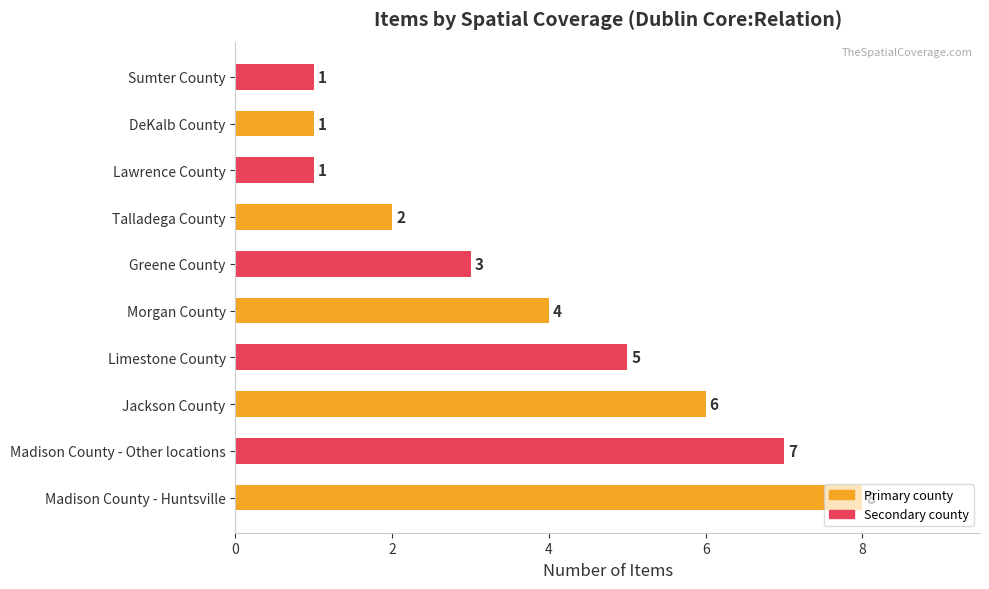

The value at Jackson County is 8. True or false?

False